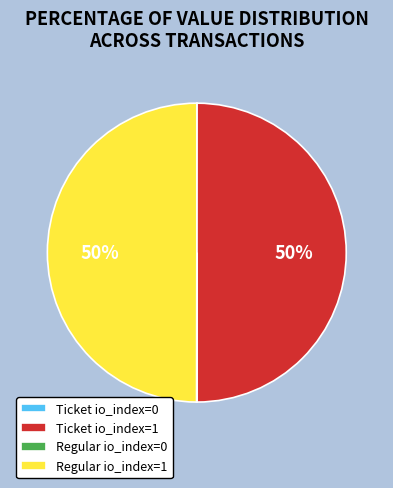

To the nearest percent, what percentage of the pie is Regular io_index=1?

50%